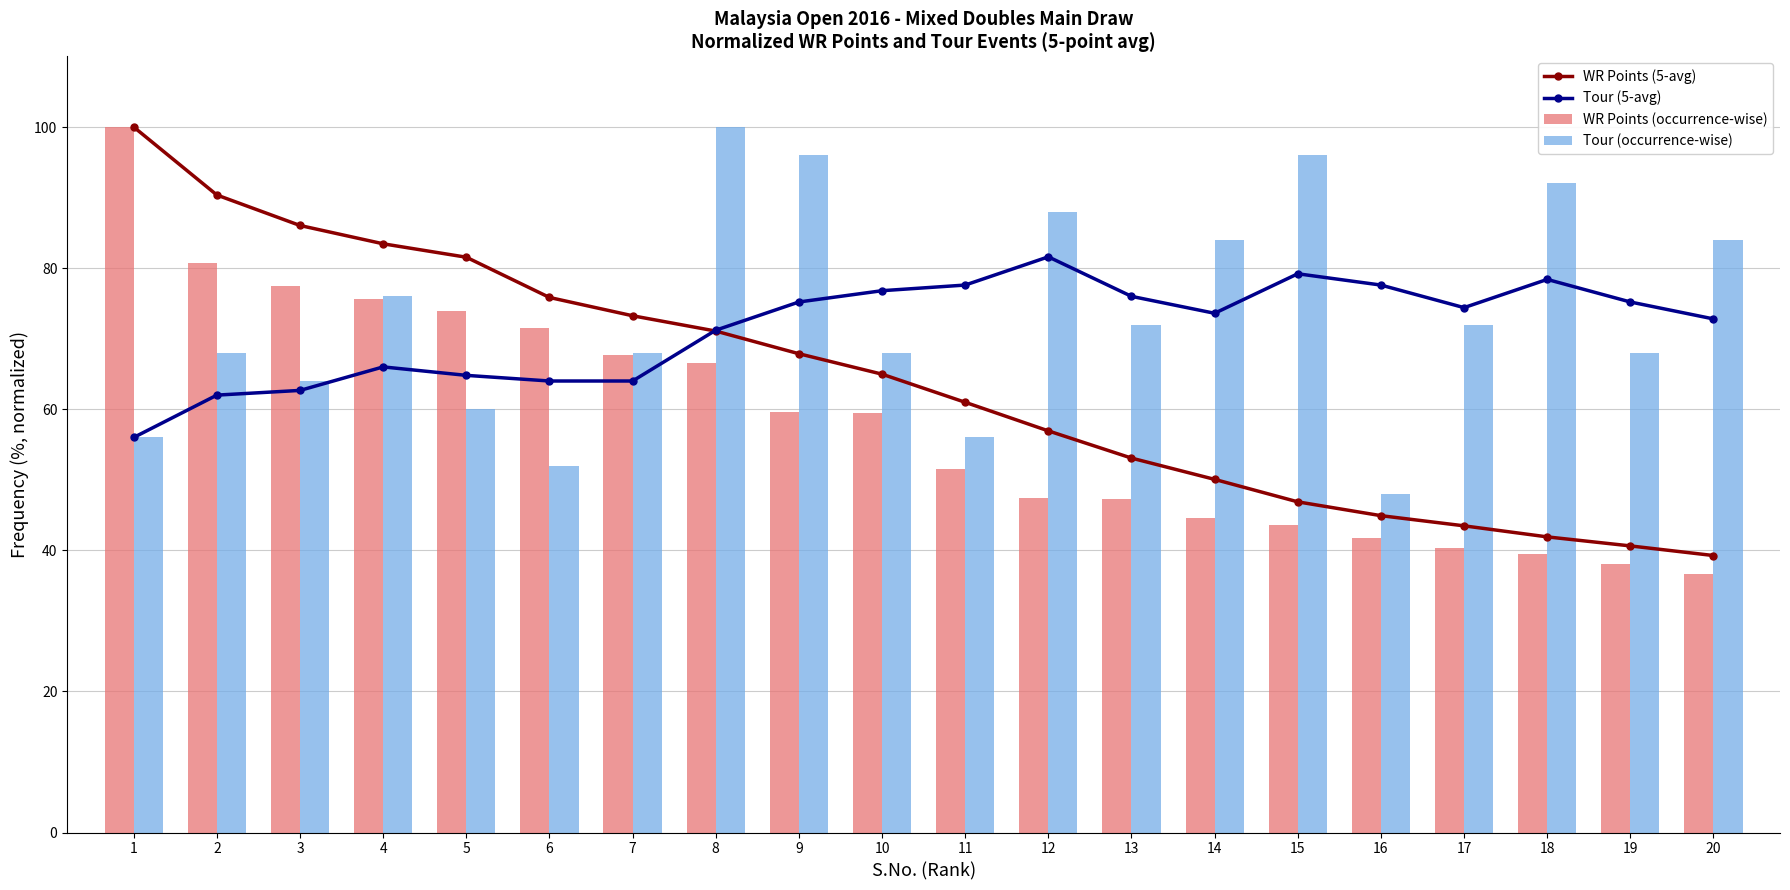

What is the spread (max minus min) of values at 4?

17.4